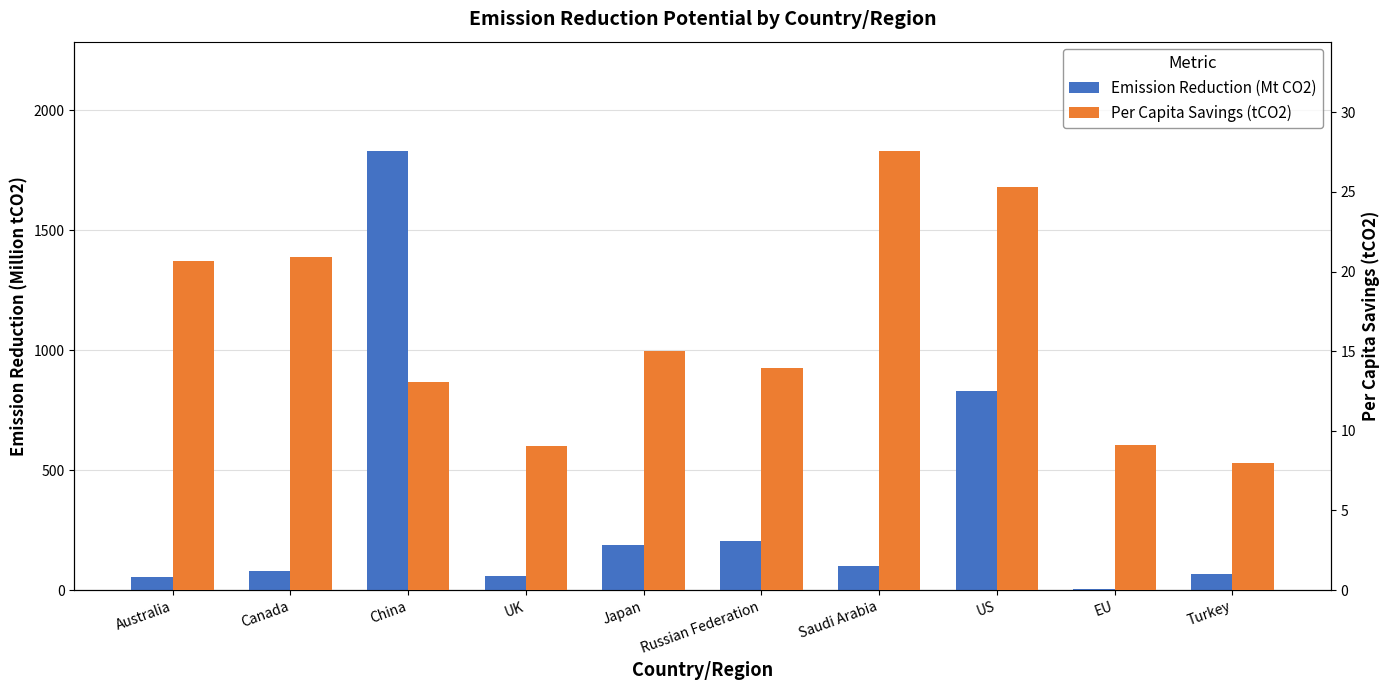

At how many categories does at least one series exceed 291?

2